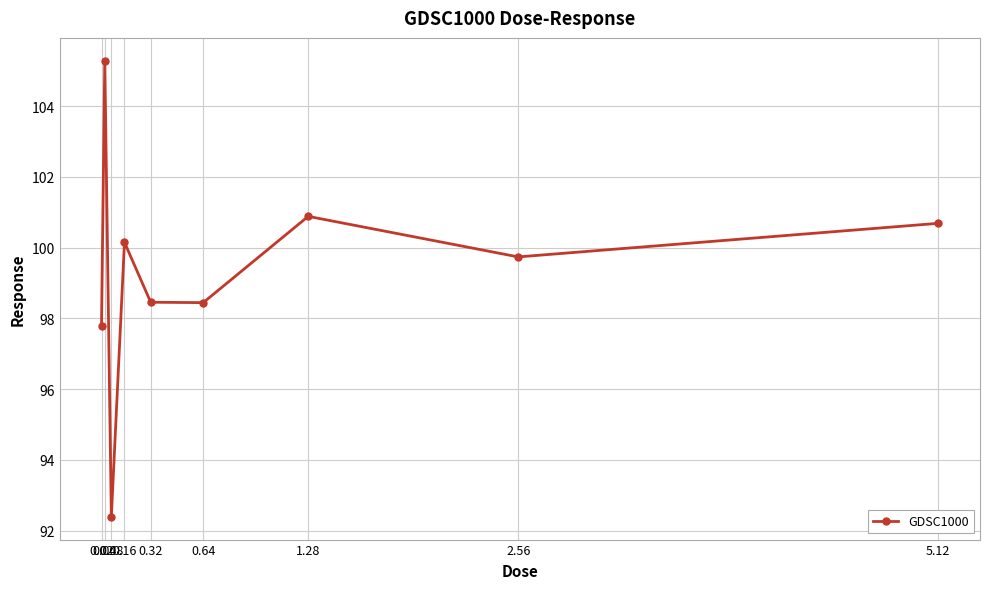

What is the maximum value shown in the chart?

105.3